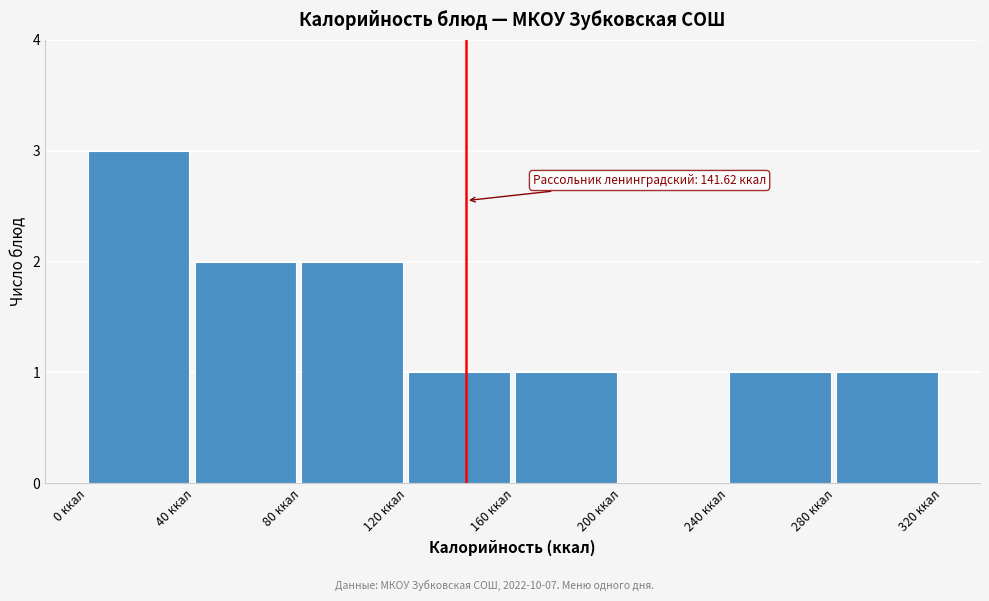

Which range on the x-axis has the tallest bar?

0 to 40